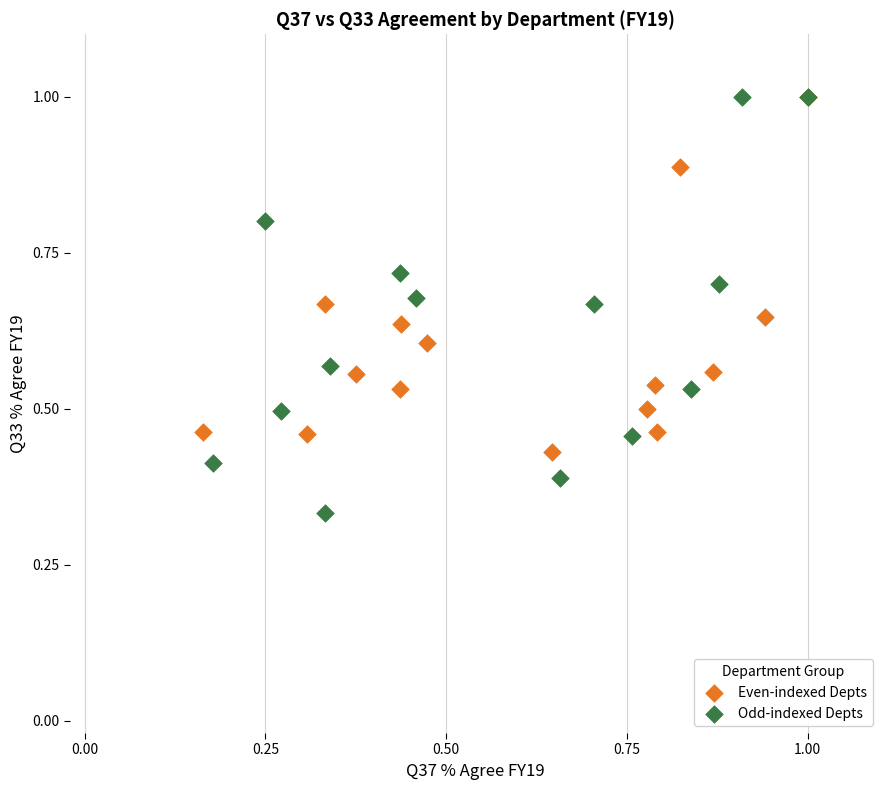

Which series has the widest spread of Y values?

Odd-indexed Depts